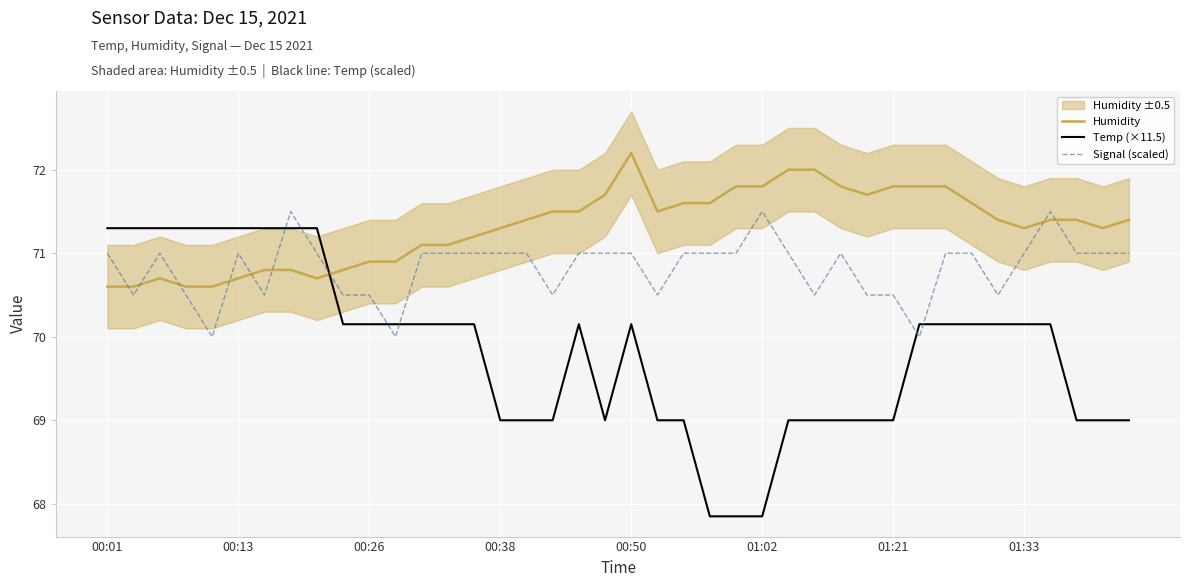

At 14, list the series in order from largest to smallest.

Humidity, Signal (scaled), Temp (×11.5)